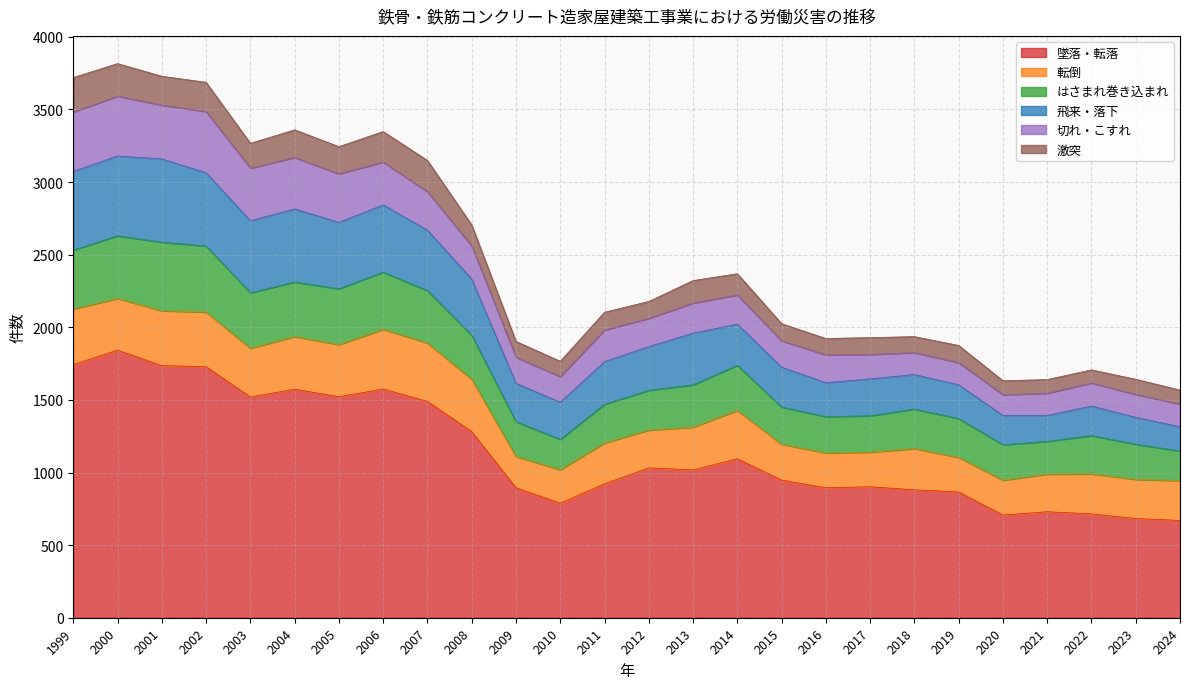

List the labels in order of はさまれ巻き込まれ value, smallest first.

2024, 2010, 2021, 2009, 2023, 2020, 2016, 2017, 2015, 2022, 2011, 2019, 2018, 2012, 2013, 2008, 2014, 2007, 2004, 2003, 2005, 2006, 1999, 2000, 2002, 2001